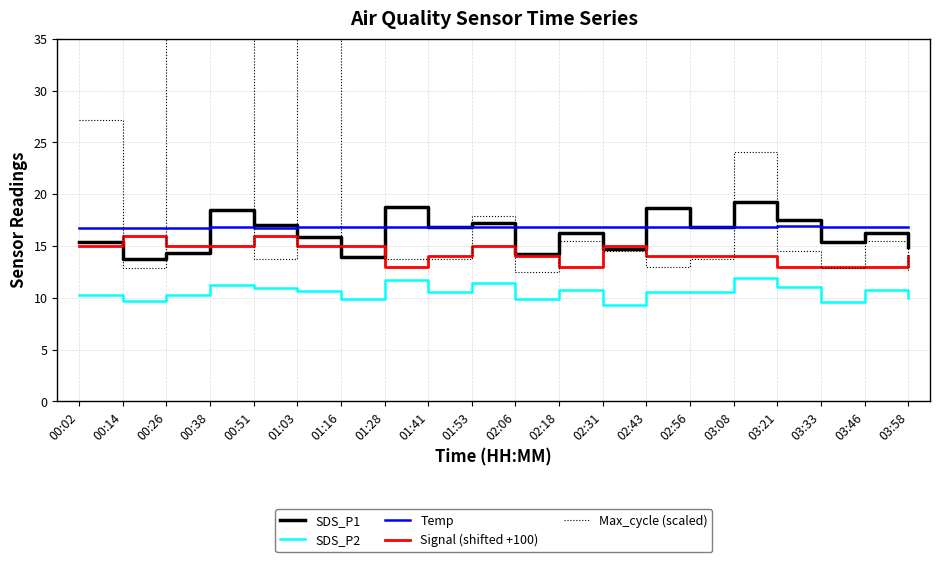

After their last crossing, which series has the higher values: Temp or SDS_P1?

Temp